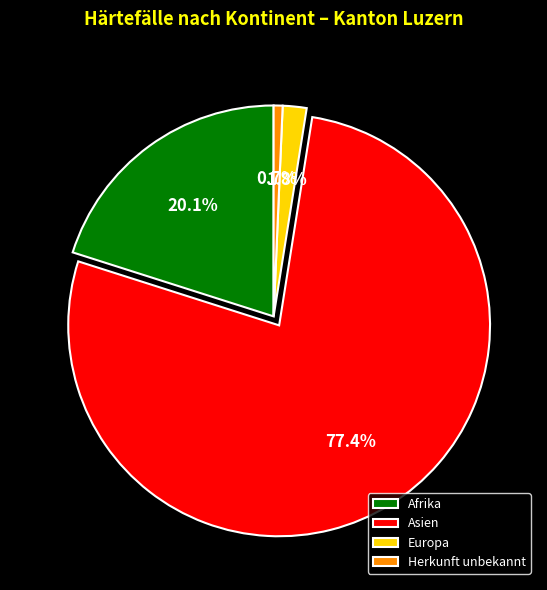

What is the total percentage of Afrika and Asien?

97.5%